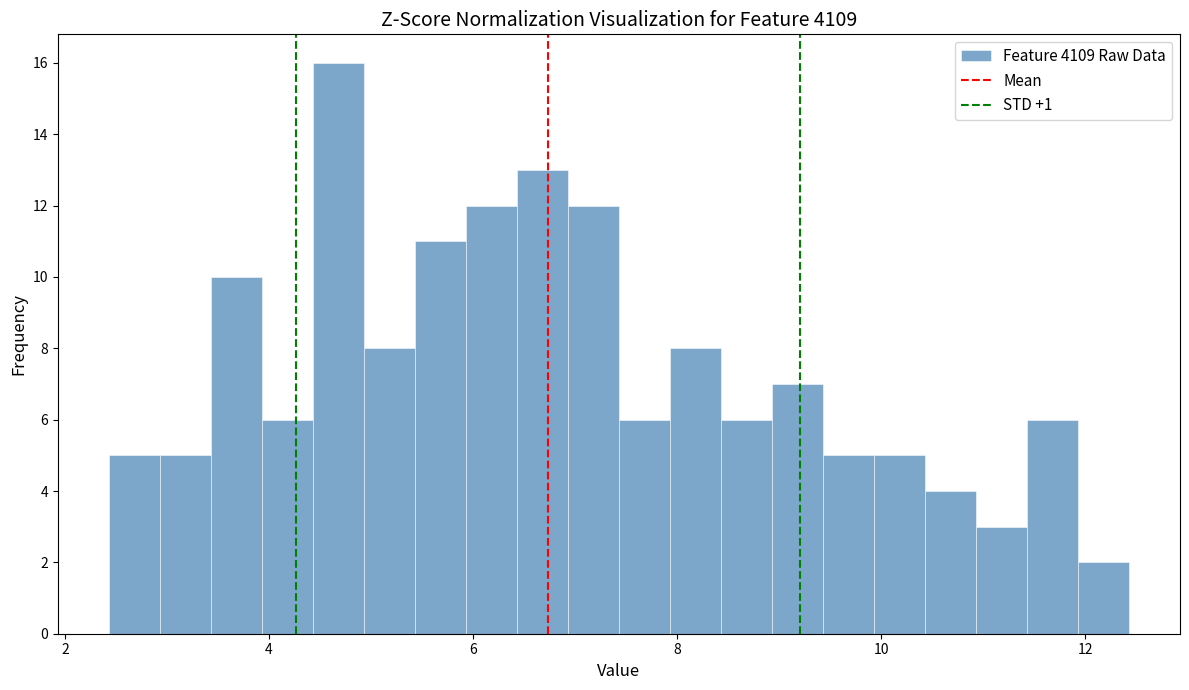

Around what value on the x-axis is the tallest bar? Give the approximate position of its centre, as read against the axis.

4.6